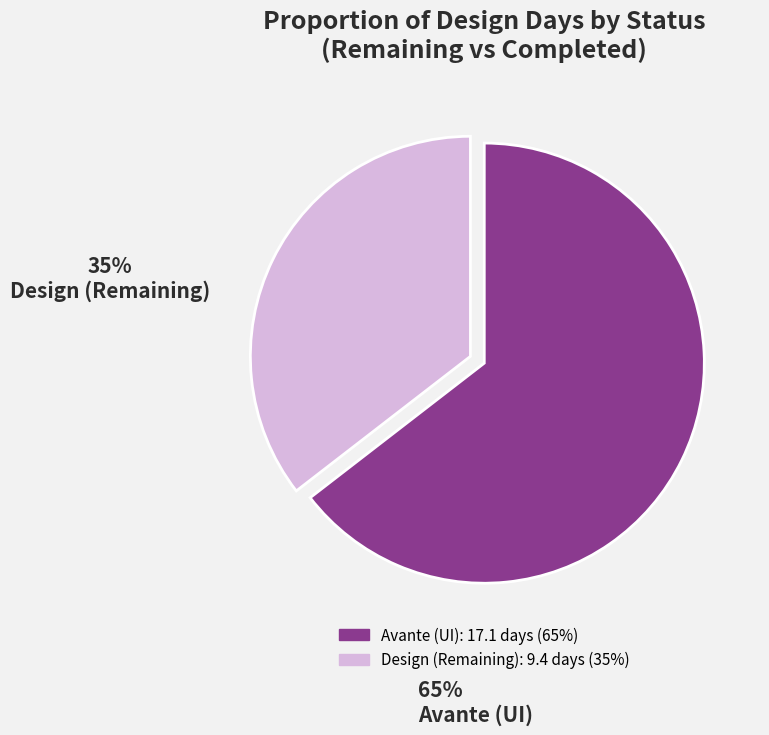

Which category accounts for the majority?

Avante (UI)